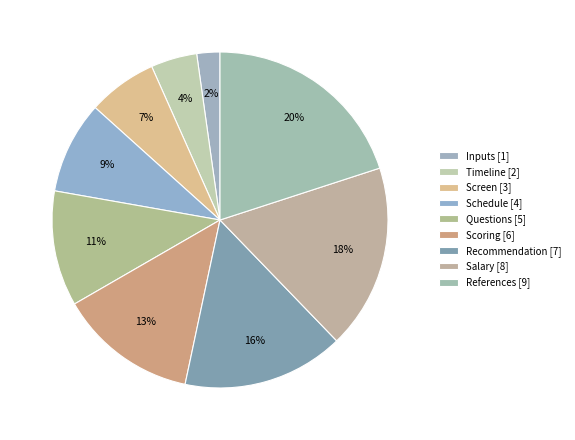

Does Schedule represent more than half of the total?

No